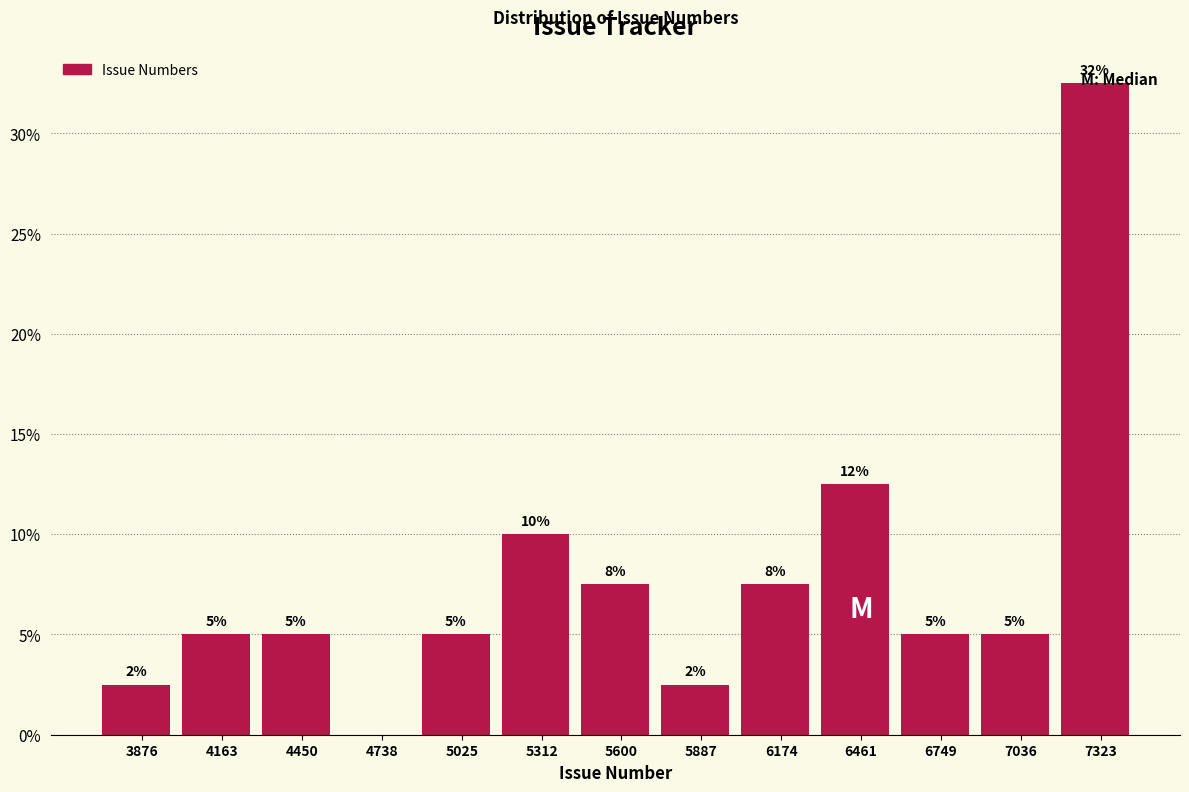

Which range on the x-axis has the tallest bar?

7200 to 7450